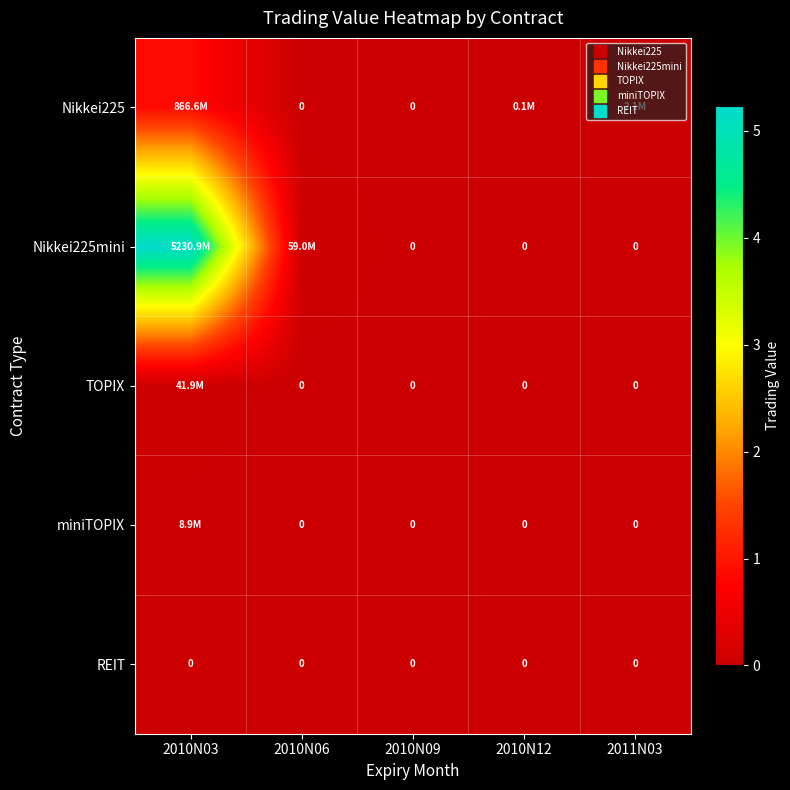

Rank the series at 2010N12 from lowest to highest value.

Nikkei225mini, TOPIX, miniTOPIX, REIT, Nikkei225